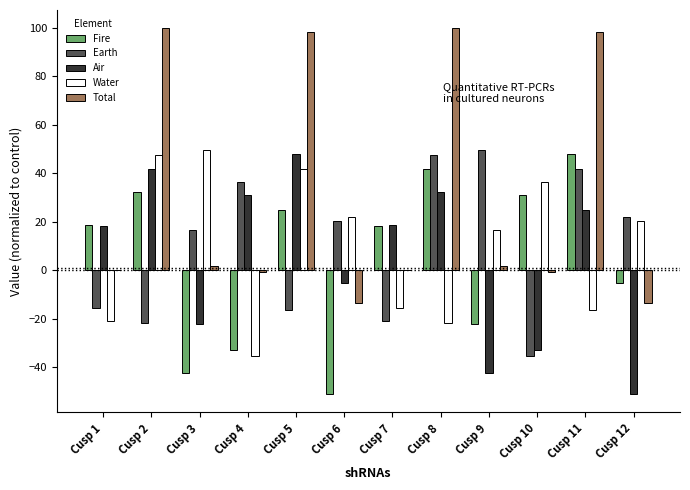

Are the bars grouped side by side (vs. stacked)?

Yes